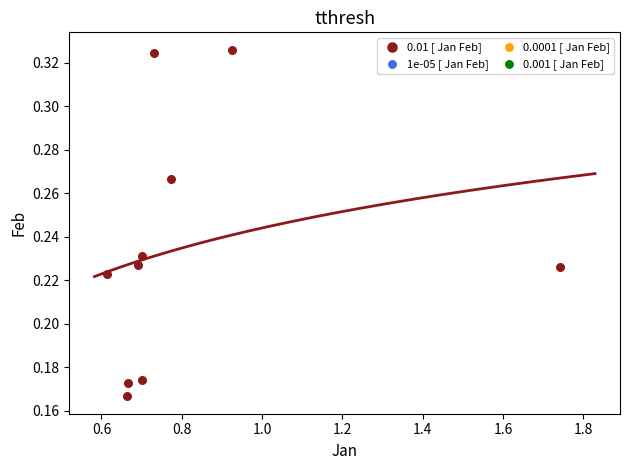

What is the average X value?

0.8